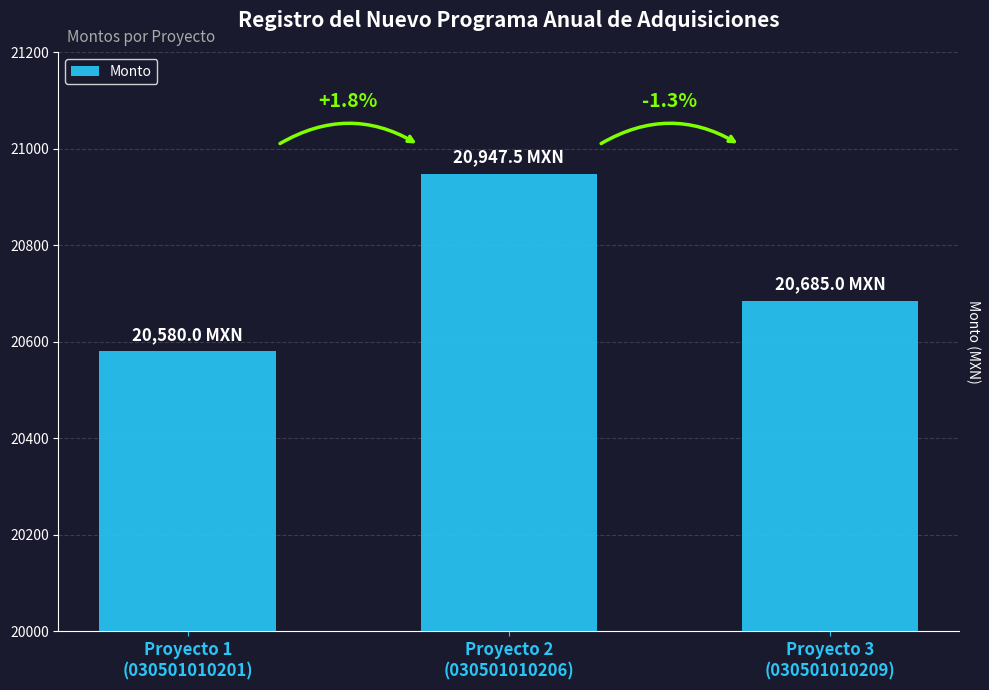

What is the average value?

20737.5